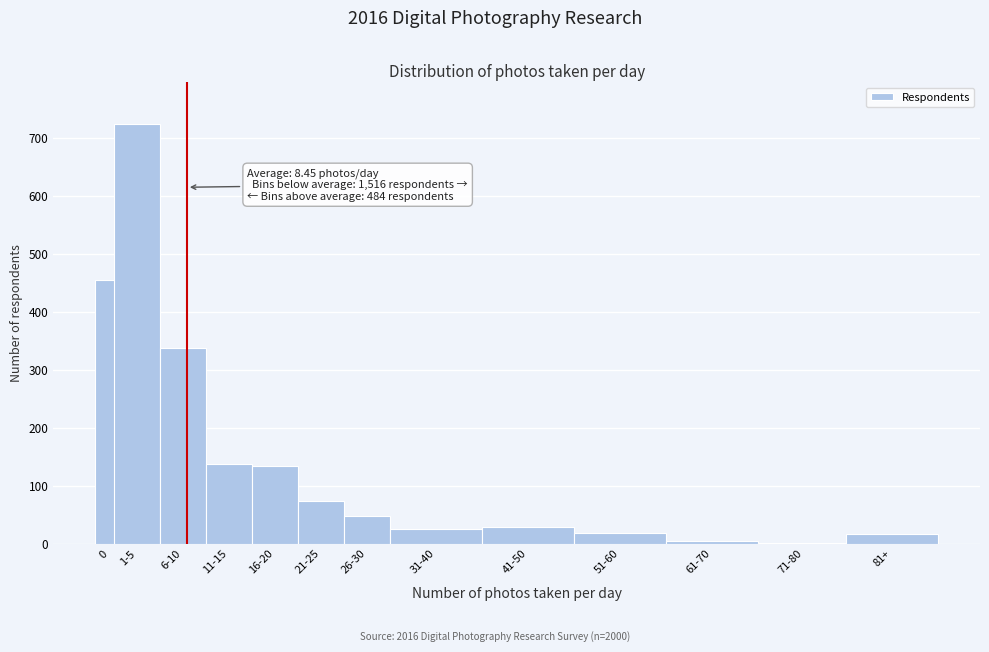

What is the change in value from 16-20 to 51-60?

-115